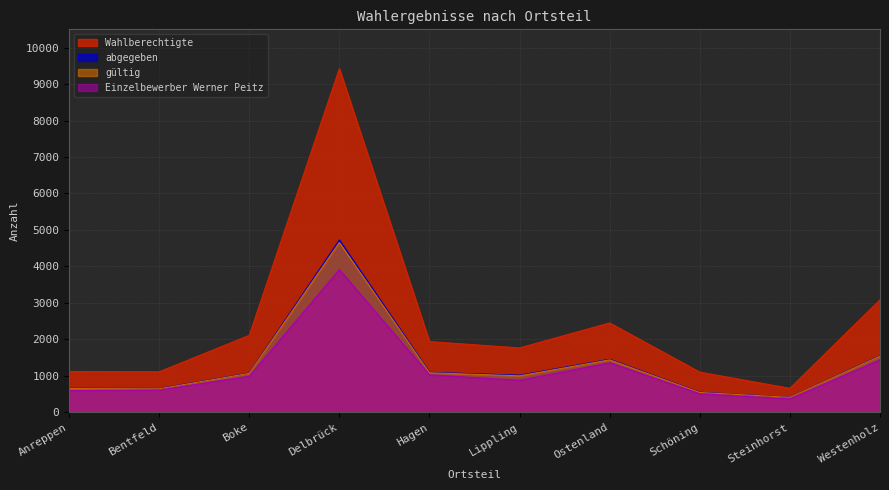

Is the value of Wahlberechtigte at Anreppen greater than the value of Einzelbewerber Werner Peitz at Lippling?

Yes